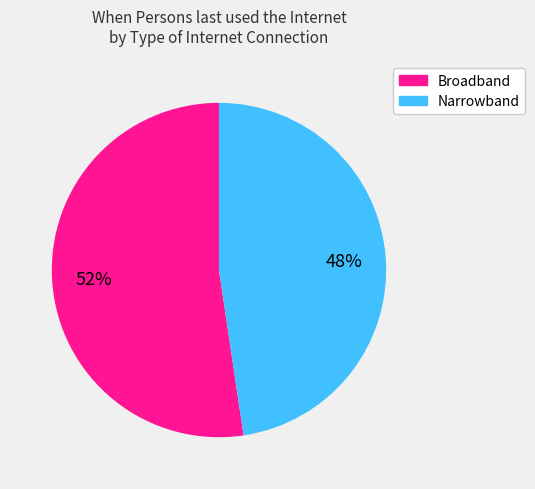

To the nearest percent, what is the average slice percentage?

50%